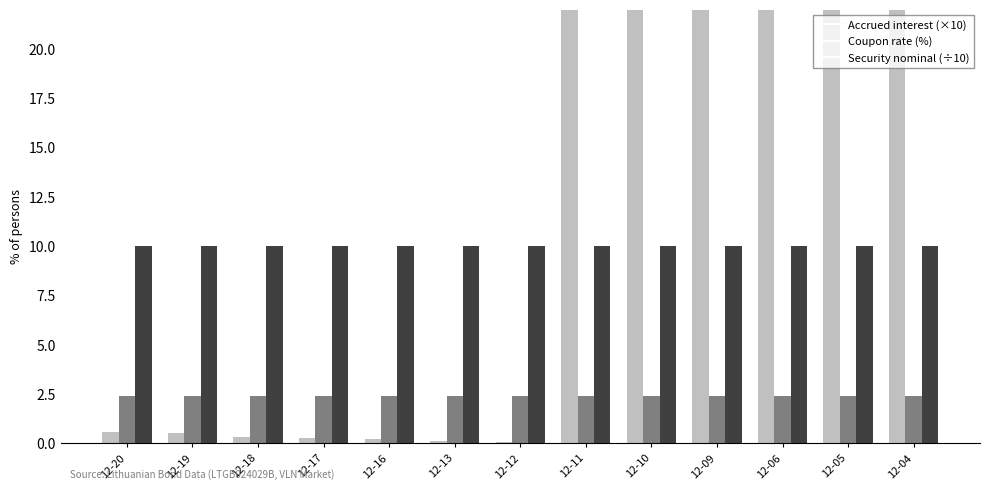

What is the average value of the Accrued interest series?

11.1